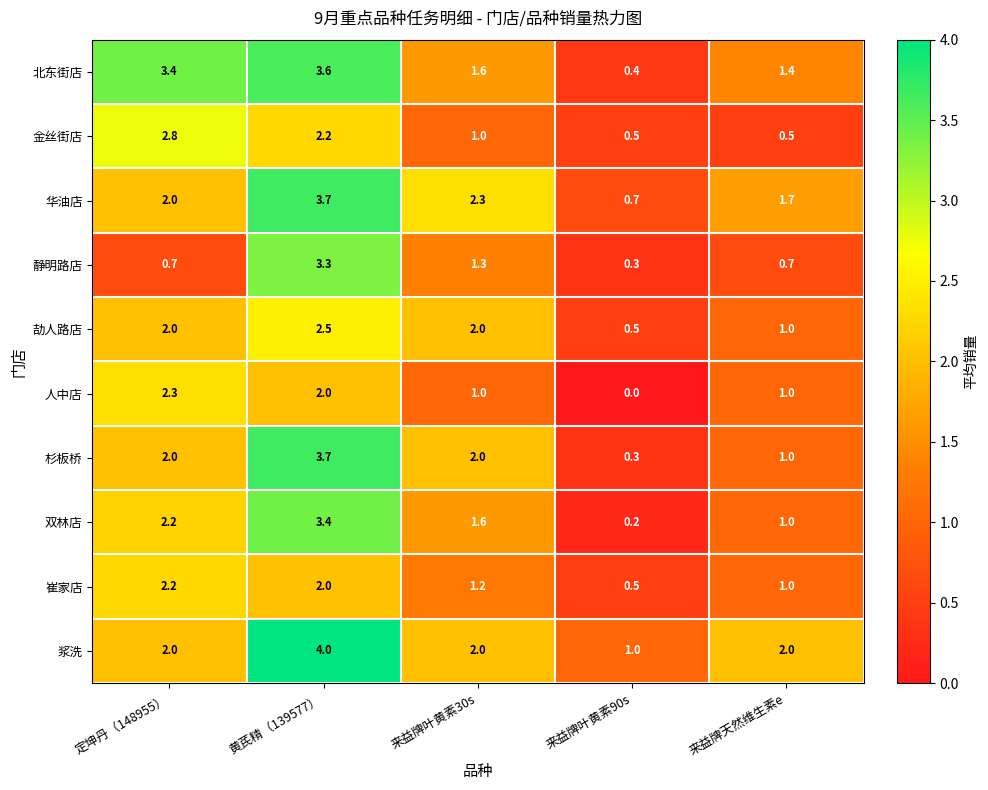

The value of 金丝街店 at 来益牌天然维生素e is 0.5. True or false?

True